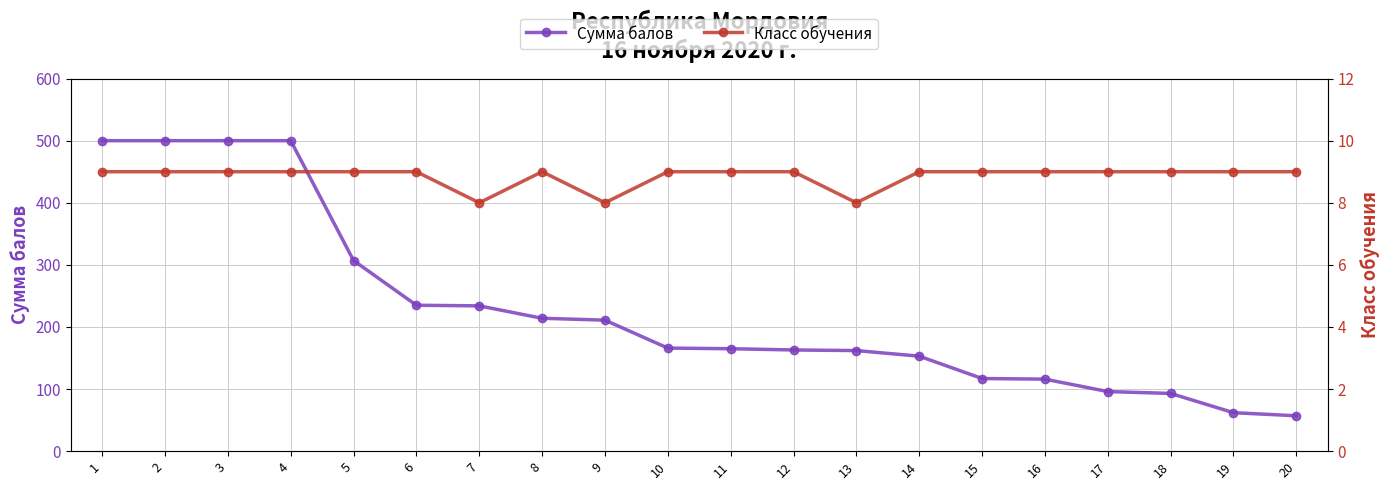

Reading right to left, list all the values displayed in this chart.

Сумма балов: 57	62	93	96	116	117	153	162	163	165	166	211	214	234	235	307	500	500	500	500
Класс обучения: 9	9	9	9	9	9	9	8	9	9	9	8	9	8	9	9	9	9	9	9